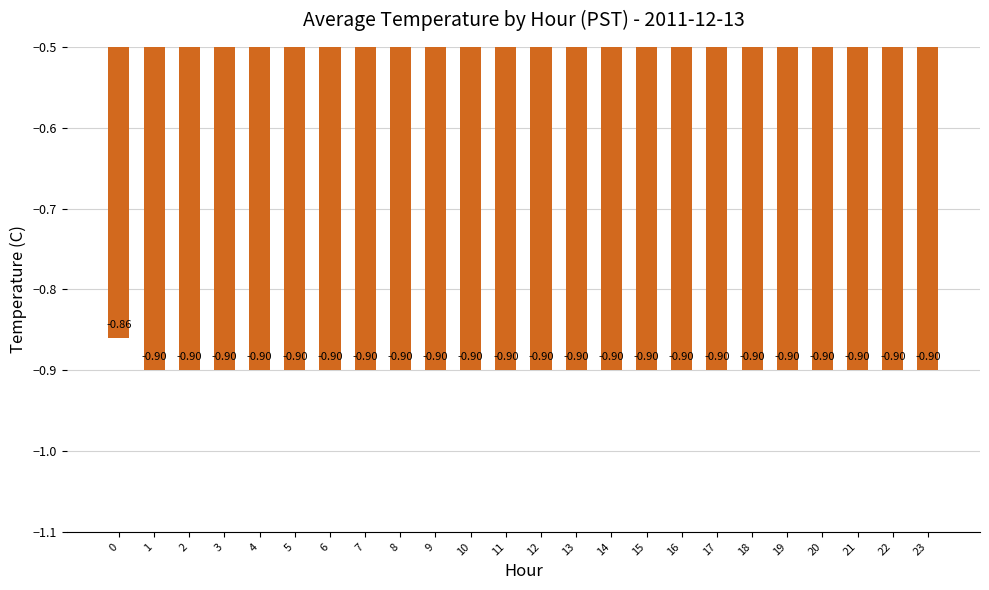

What is the sum of all values?

-21.6